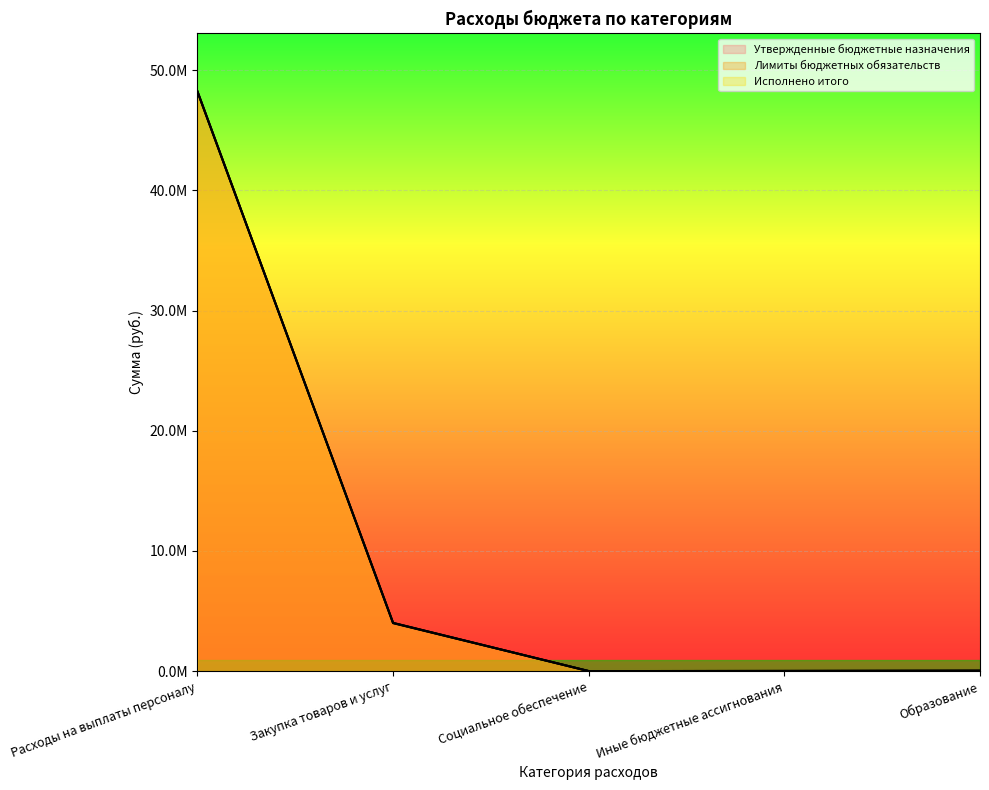

What is the minimum value for Утвержденные бюджетные назначения?

3711.6